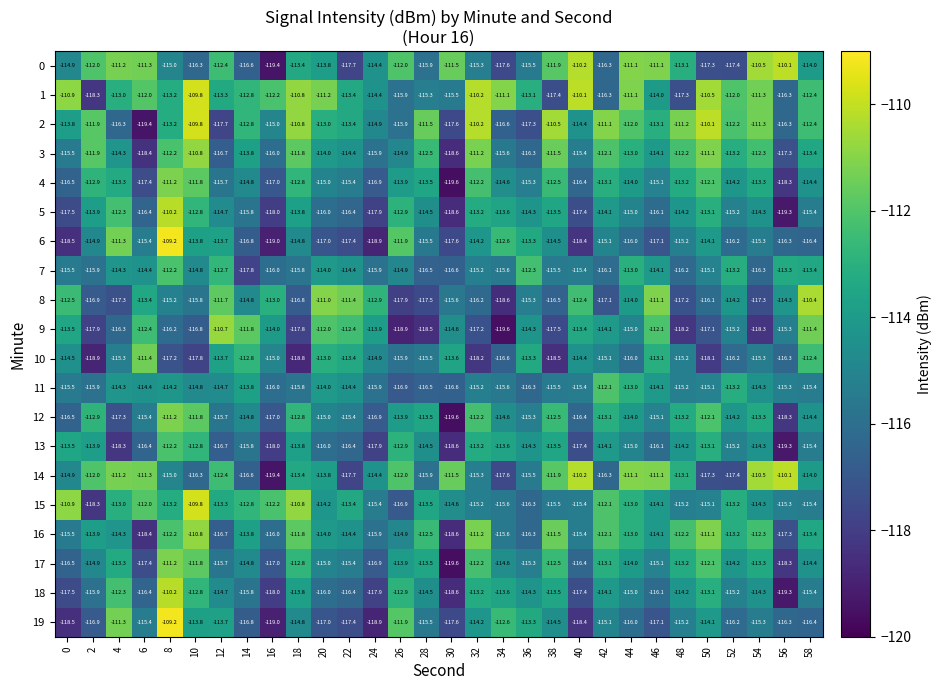

Where is 14 nearest to the value -114?

58